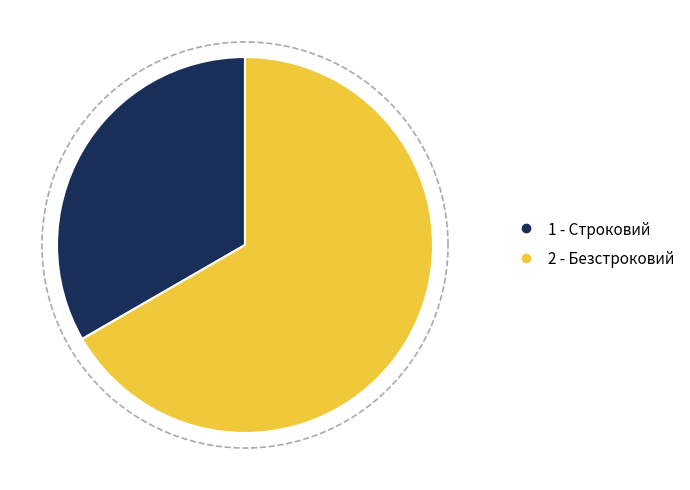

What is the ratio of the value at Безстроковий to the value at Строковий?

2.0